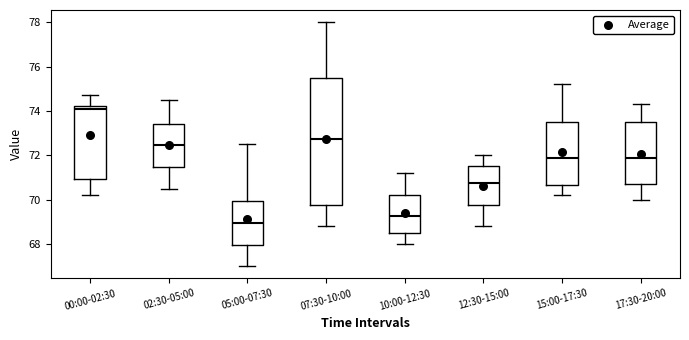

Comparing the boxes themselves (not the whiskers), which one is the tallest?

07:30-10:00